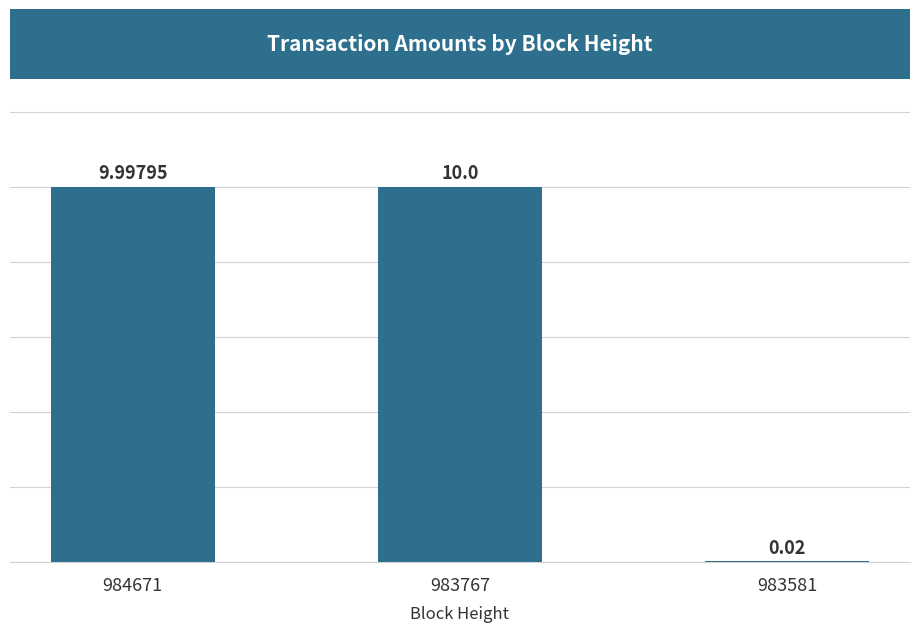

Between 983767 and 983581, which is larger?

983767